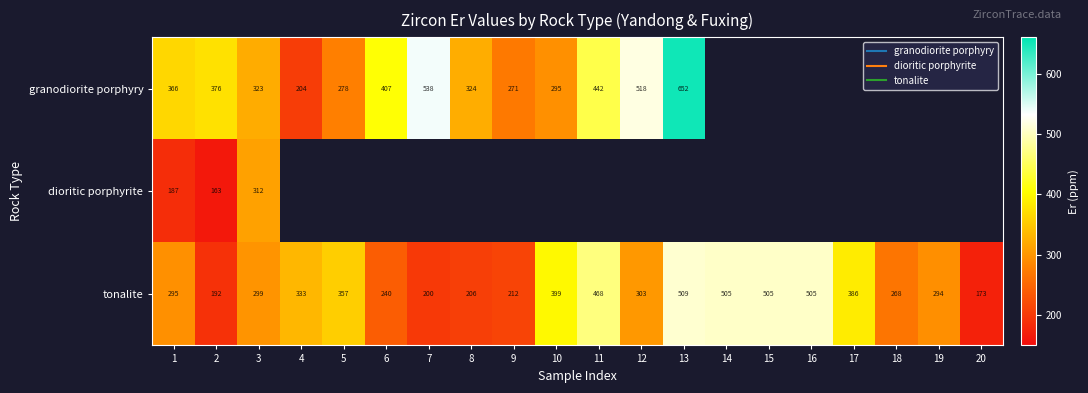

Which series changed the most between 11 and 20?

tonalite